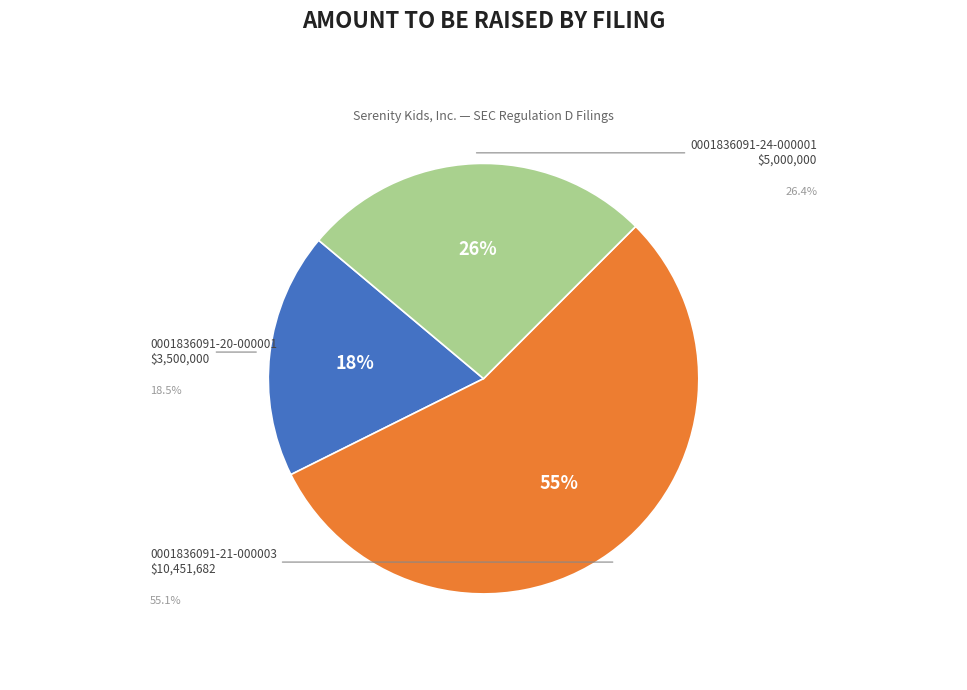

To the nearest percent, what is the difference between the largest and smallest slice percentages?

37%